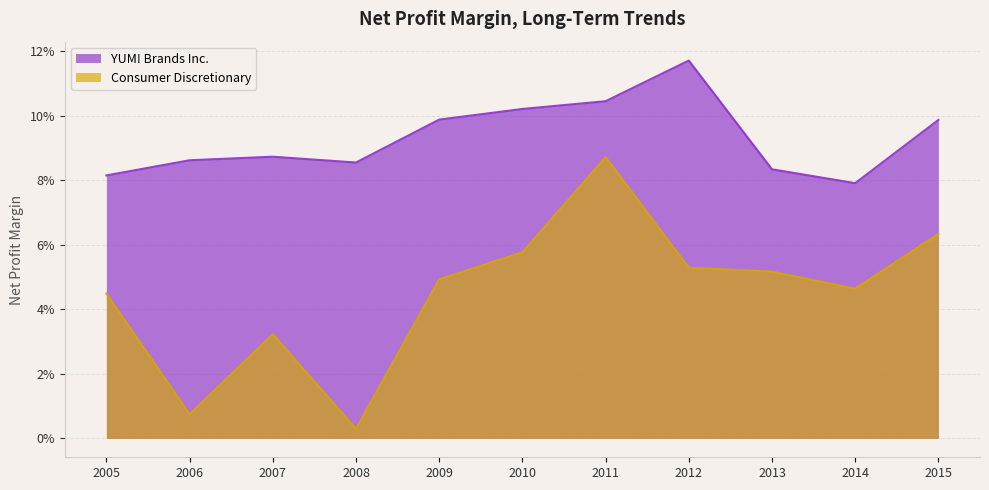

What is the sum of all YUM! Brands Inc. values?

1.0